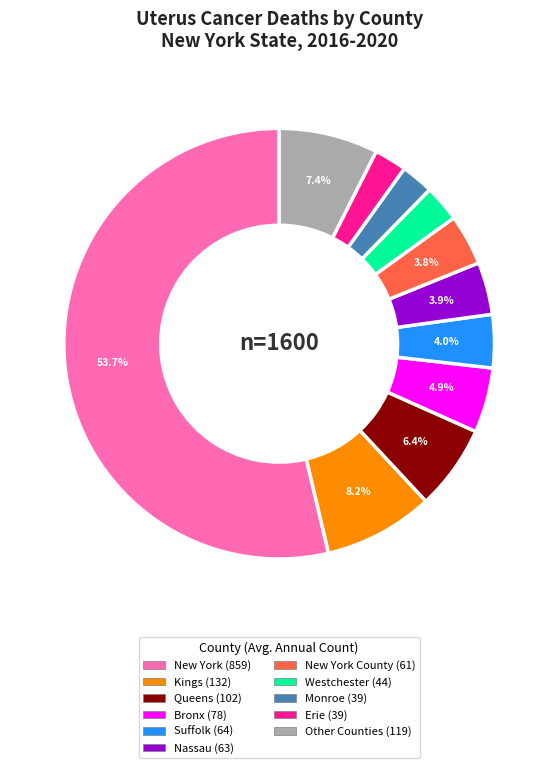

Does any single category account for the majority?

Yes